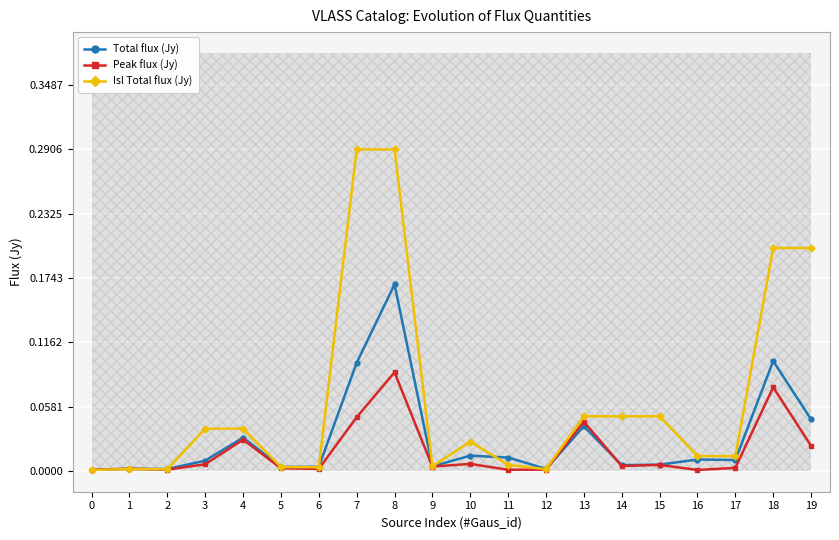

Reading right to left, extract all data points from this chart.

Total flux (Jy): 19=0.0	18=0.1	17=0.0	16=0.0	15=0.0	14=0.0	13=0.0	12=0.0	11=0.0	10=0.0	9=0.0	8=0.2	7=0.1	6=0.0	5=0.0	4=0.0	3=0.0	2=0.0	1=0.0	0=0.0
Peak flux (Jy): 19=0.0	18=0.1	17=0.0	16=0.0	15=0.0	14=0.0	13=0.0	12=0.0	11=0.0	10=0.0	9=0.0	8=0.1	7=0.0	6=0.0	5=0.0	4=0.0	3=0.0	2=0.0	1=0.0	0=0.0
Isl Total flux (Jy): 19=0.2	18=0.2	17=0.0	16=0.0	15=0.0	14=0.0	13=0.0	12=0.0	11=0.0	10=0.0	9=0.0	8=0.3	7=0.3	6=0.0	5=0.0	4=0.0	3=0.0	2=0.0	1=0.0	0=0.0